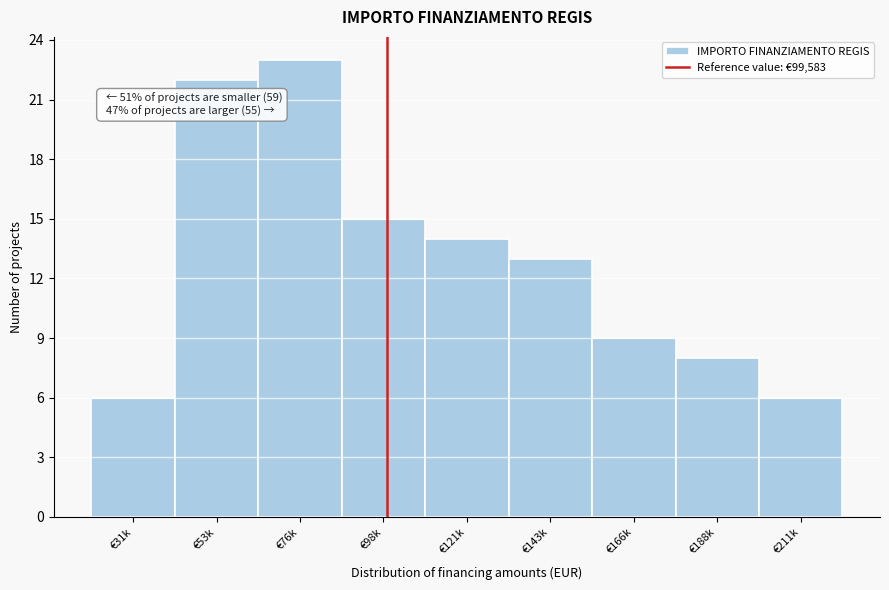

Reading right to left, what are all the values shown in this chart?

€211k=6	€188k=8	€166k=9	€143k=13	€121k=14	€98k=15	€76k=23	€53k=22	€31k=6